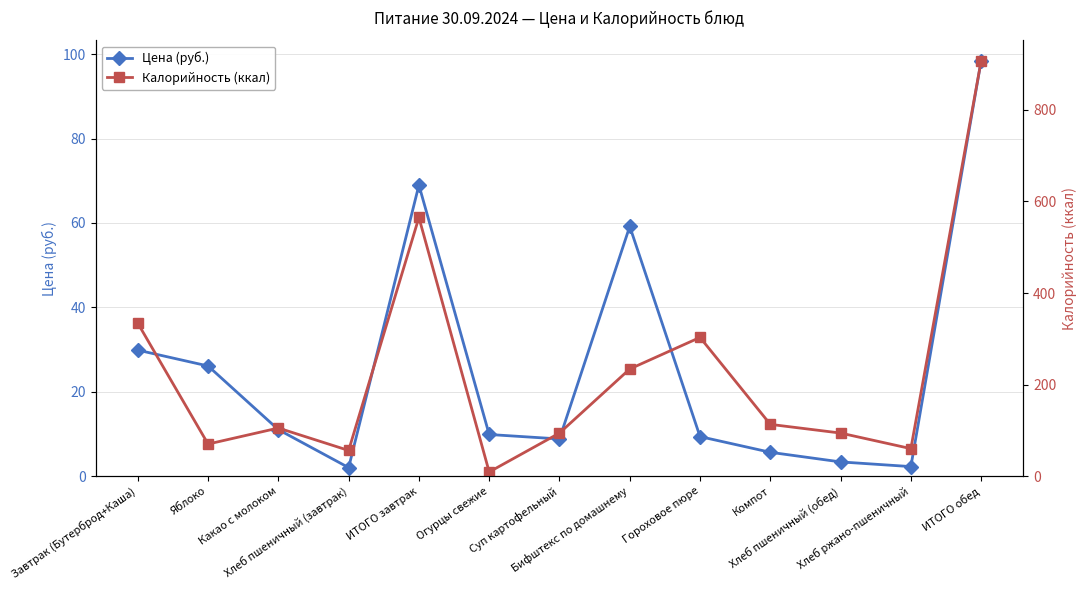

Which series changed the most between ИТОГО завтрак and Суп картофельный?

Калорийность (ккал)